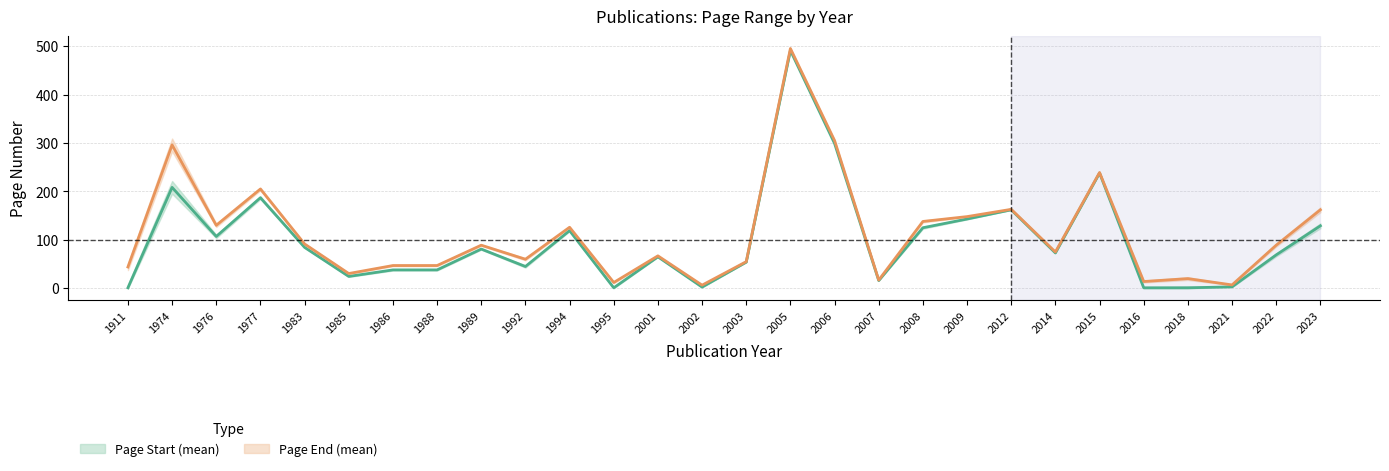

Reading left to right, transcribe all the data shown in this chart.

Page Start (mean): 1911=1.0	1974=208.3	1976=107.0	1977=187.0	1983=84.5	1985=24.5	1986=38.0	1988=38.0	1989=81.0	1992=45.0	1994=119.0	1995=1.0	2001=65.0	2002=2.5	2003=54.0	2005=491.0	2006=299.0	2007=16.0	2008=125.0	2009=143.0	2012=162.0	2014=73.0	2015=238.0	2016=1.0	2018=1.0	2021=3.0	2022=69.0	2023=129.0
Page End (mean): 1911=44.0	1974=296.0	1976=130.0	1977=205.0	1983=91.5	1985=30.5	1986=47.0	1988=47.0	1989=89.0	1992=60.0	1994=126.0	1995=12.0	2001=67.0	2002=6.5	2003=55.0	2005=495.0	2006=305.0	2007=17.0	2008=138.0	2009=148.0	2012=163.0	2014=75.0	2015=239.0	2016=14.0	2018=20.0	2021=7.0	2022=89.0	2023=162.0